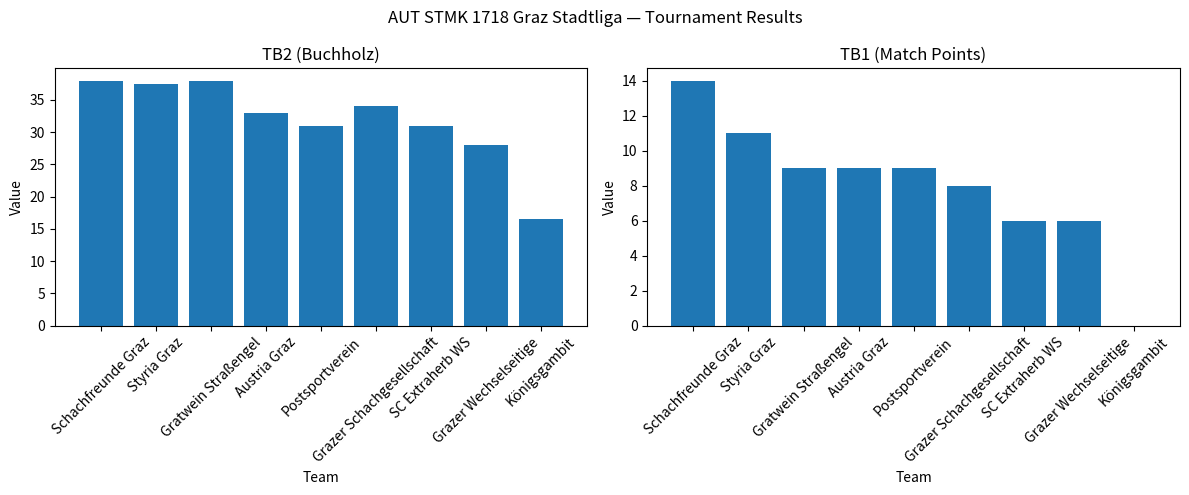

At which category is the sum across all series the highest?

Schachfreunde Graz